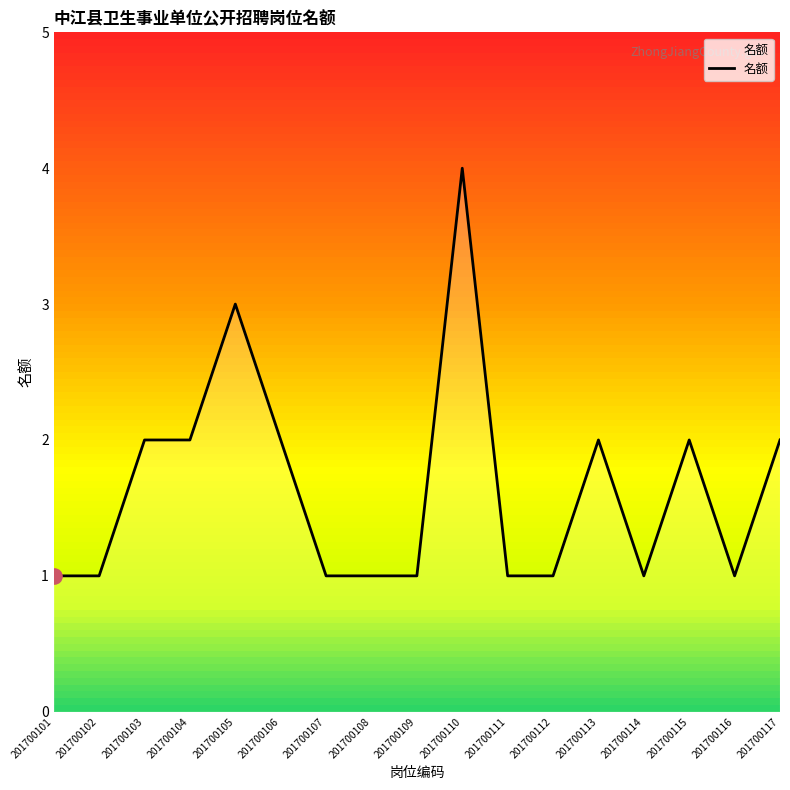

What is the change in value from 201700101 to 201700115?

+1